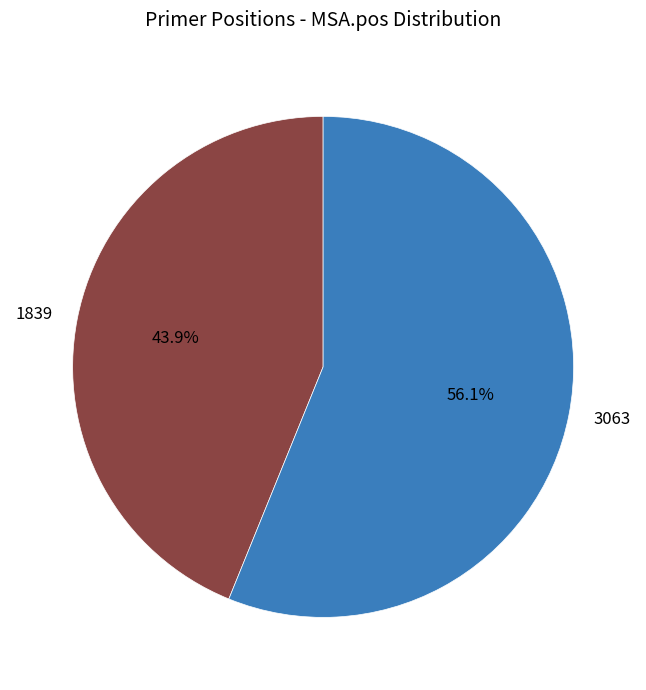

What is the majority slice?

3063